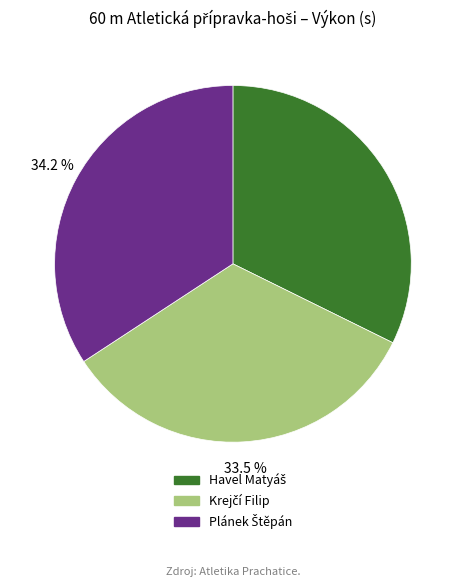

Is there a majority slice in this chart?

No